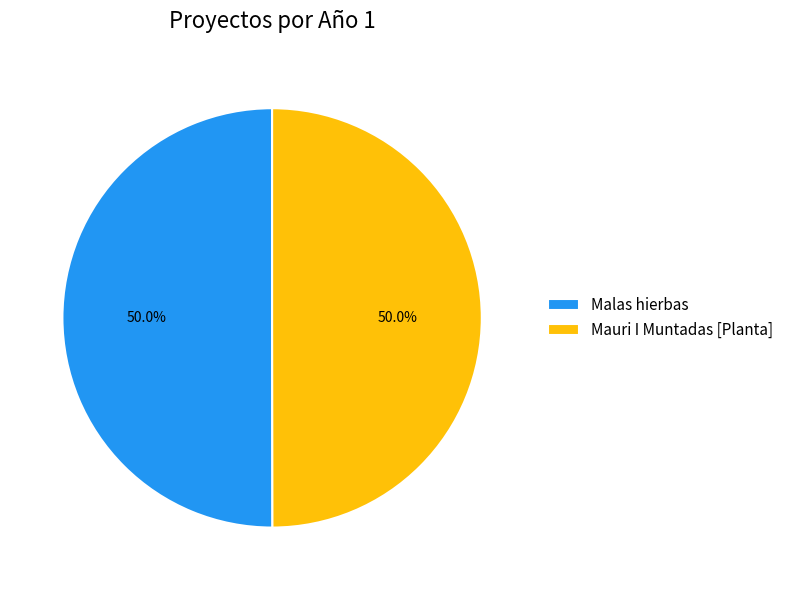

Do Mauri I Muntadas [Planta] and Malas hierbas together represent more than half of the pie?

Yes